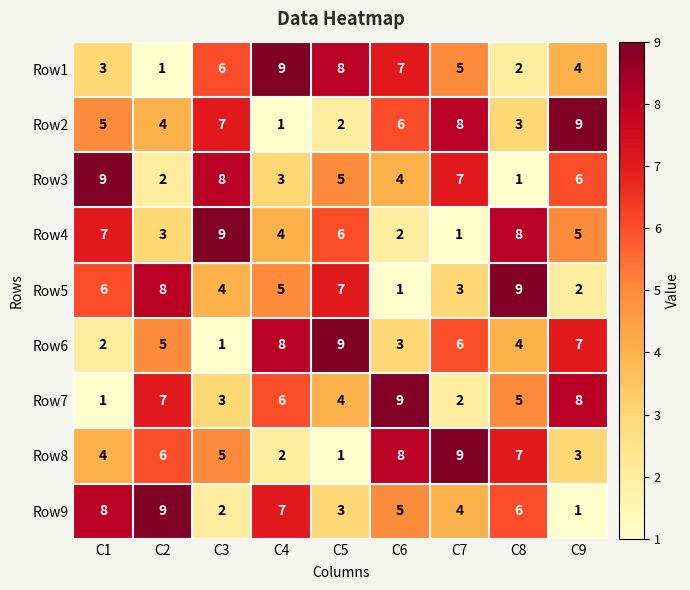

What is the minimum value shown in the chart?

1